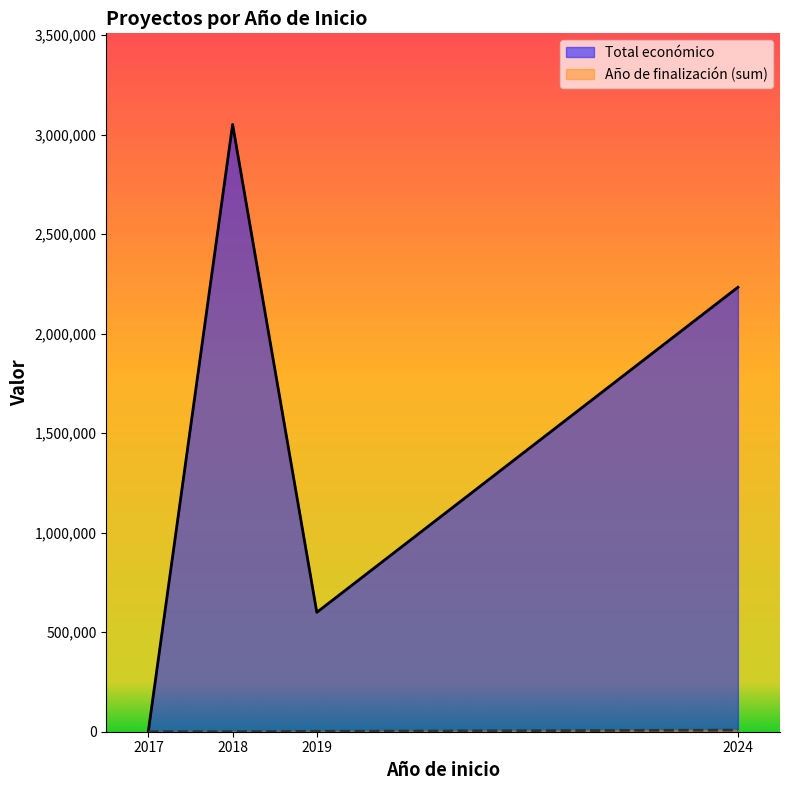

Which has a higher value, 2019 or 2017?

2019